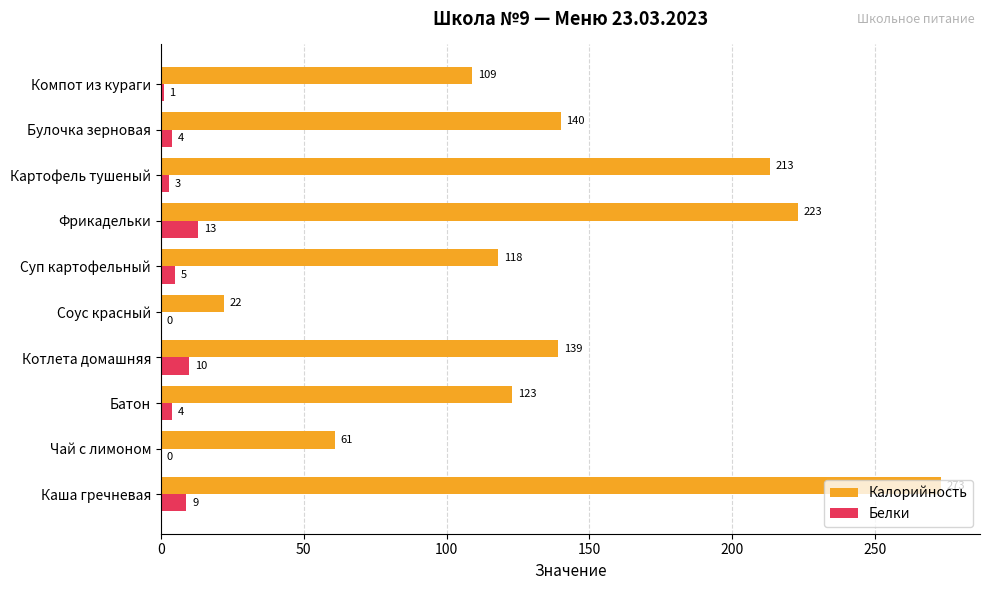

What is the sum of the Калорийность values at Котлета домашняя and Чай с лимоном?

200